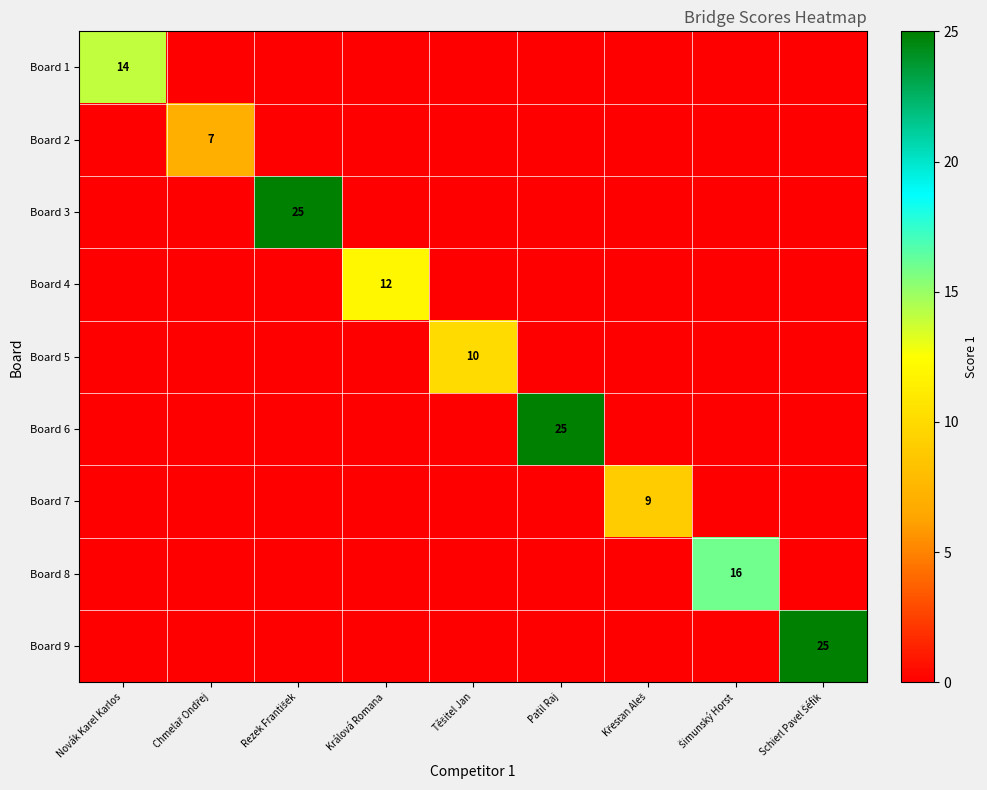

At which label is Board 1 closest to 7?

Novák Karel Karlos